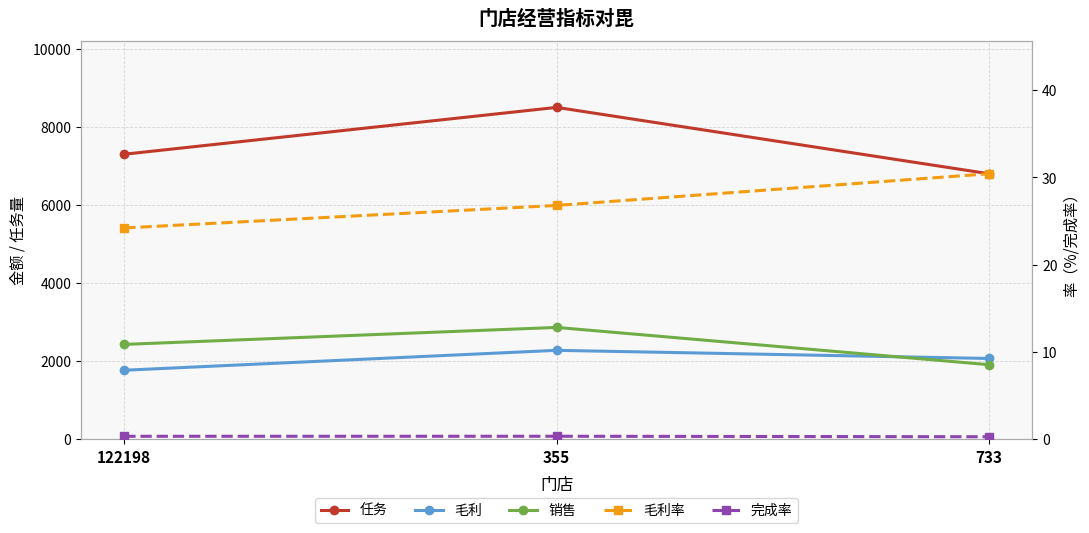

List the series in order of their peak value, highest first.

任务, 销售, 毛利, 毛利率, 完成率